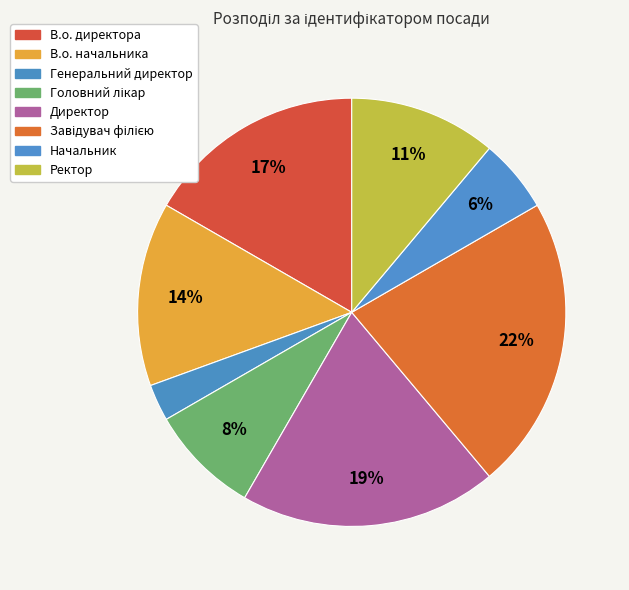

Combined, do Завідувач філією and Директор account for over 50%?

No